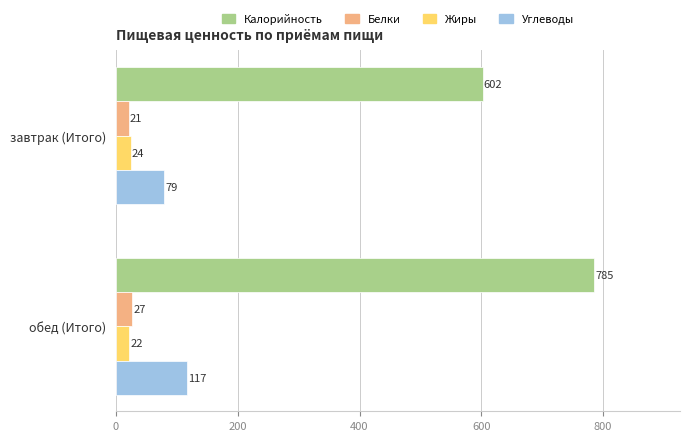

Which series has the largest range (max minus min)?

Калорийность